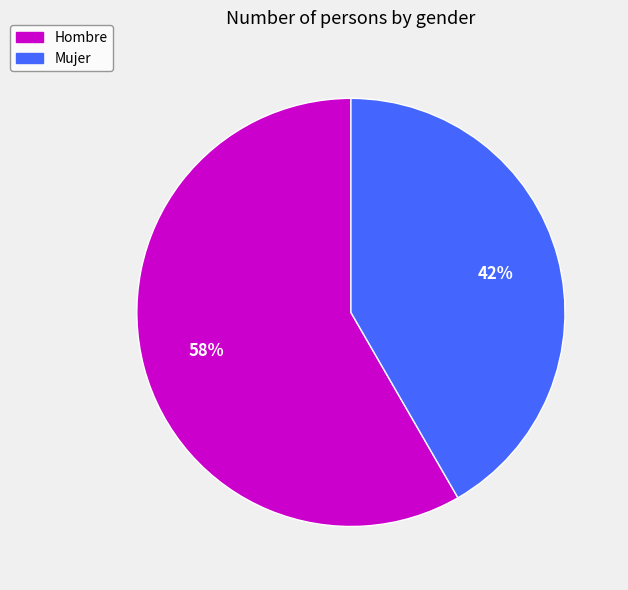

Which slice is the smallest?

Mujer